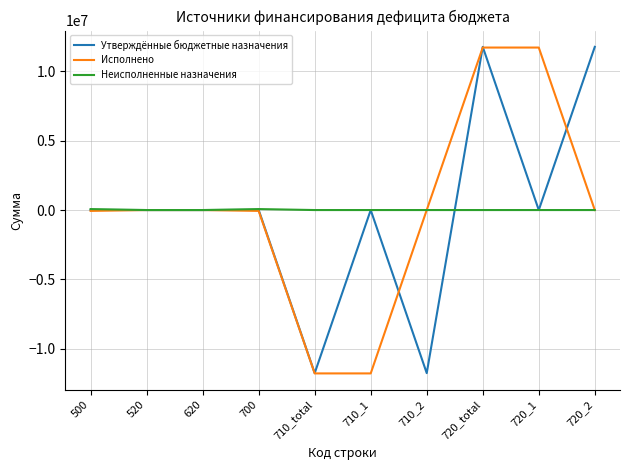

What is the difference between the highest and lowest values at 720_2?

11761423.8